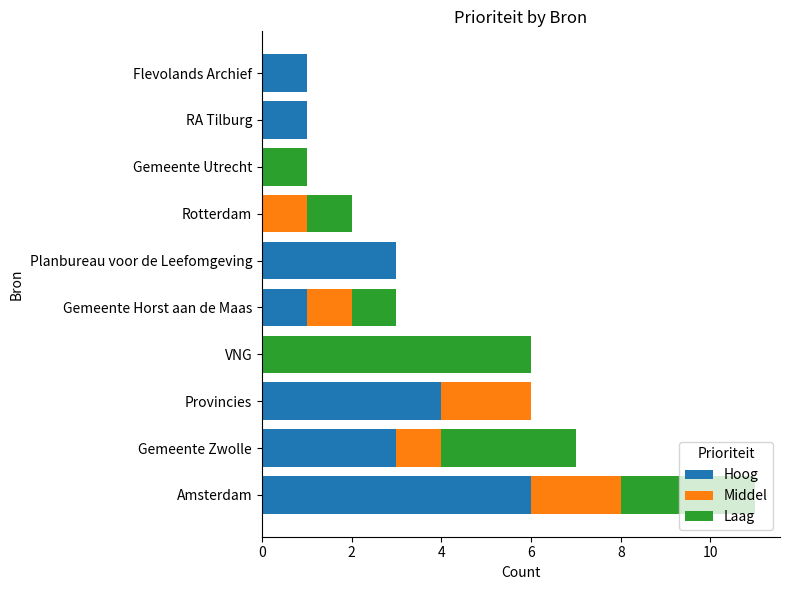

Is it true that Hoog equals 3 at Planbureau voor de Leefomgeving?

True